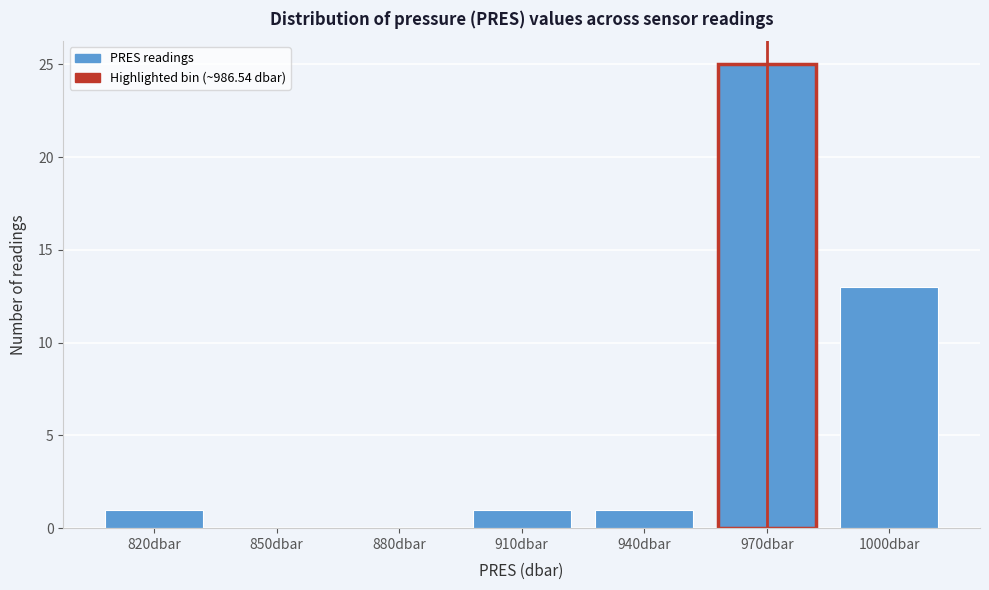

Reading left to right, extract all data points from this chart.

820dbar=1	850dbar=0	880dbar=0	910dbar=1	940dbar=1	970dbar=25	1000dbar=13